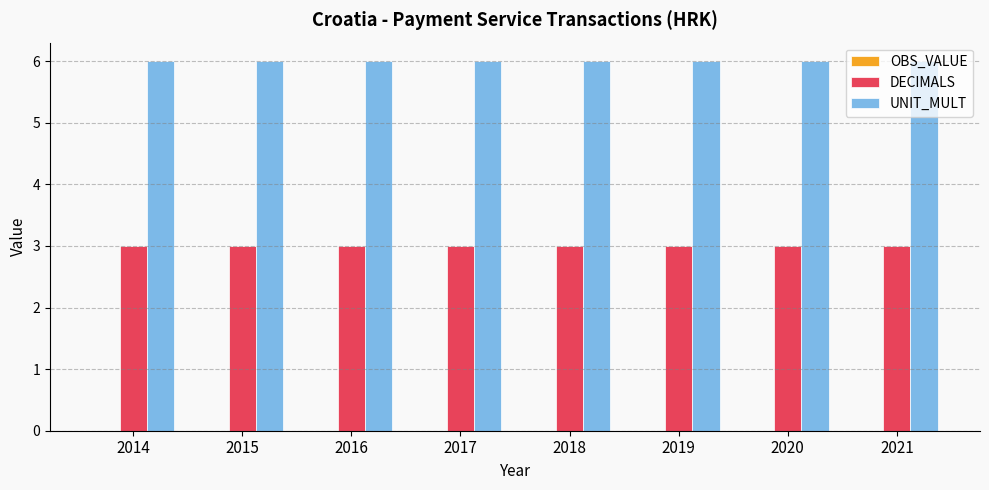

Which series has the largest total across all categories?

UNIT_MULT